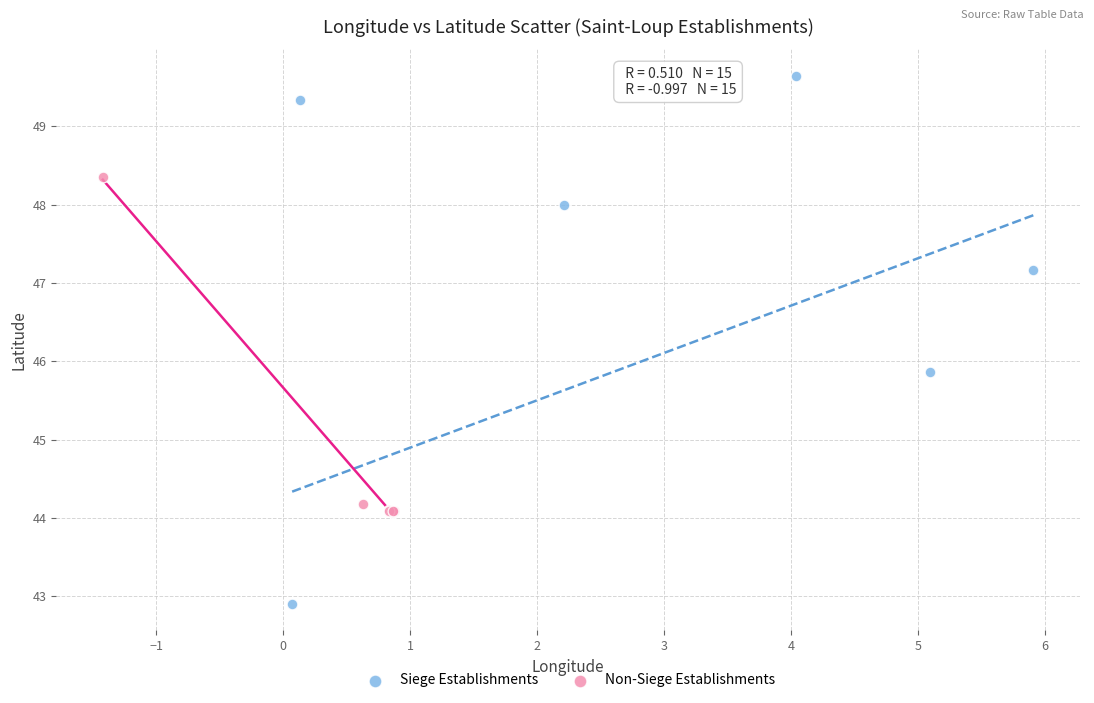

Which series has the widest spread of Y values?

Siege Establishments